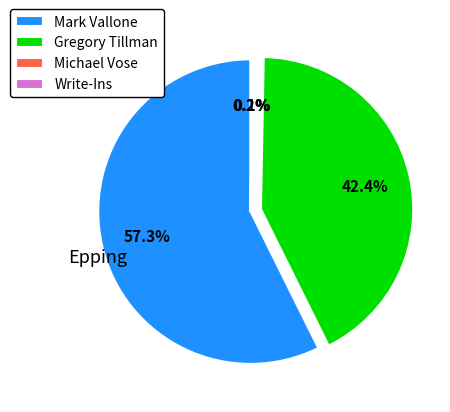

What percentage is NOT represented by Gregory Tillman?

57.6%